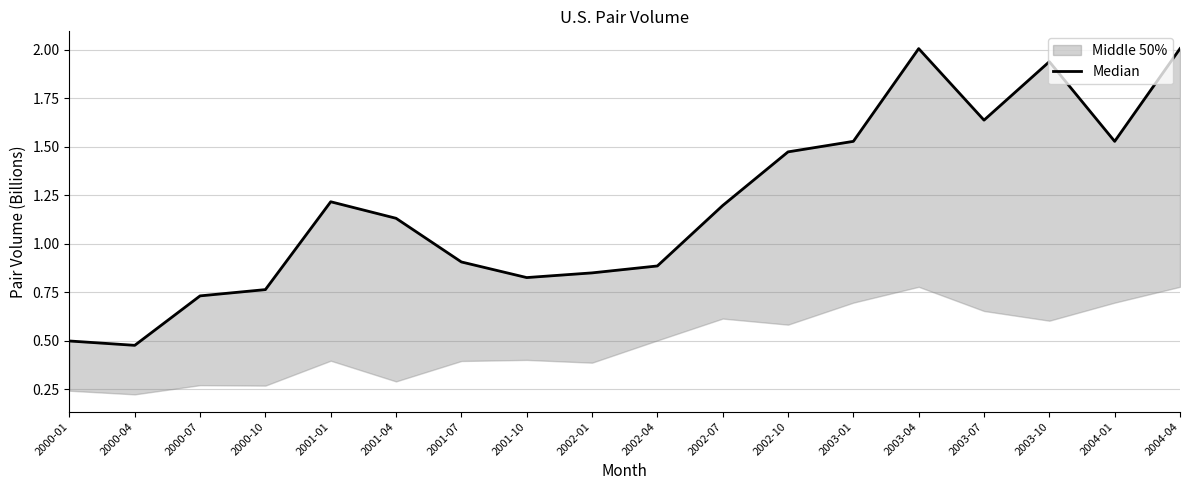

List the labels in order of value, largest first.

2003-04, 2004-04, 2003-10, 2003-07, 2003-01, 2004-01, 2002-10, 2001-01, 2002-07, 2001-04, 2001-07, 2002-04, 2002-01, 2001-10, 2000-10, 2000-07, 2000-01, 2000-04